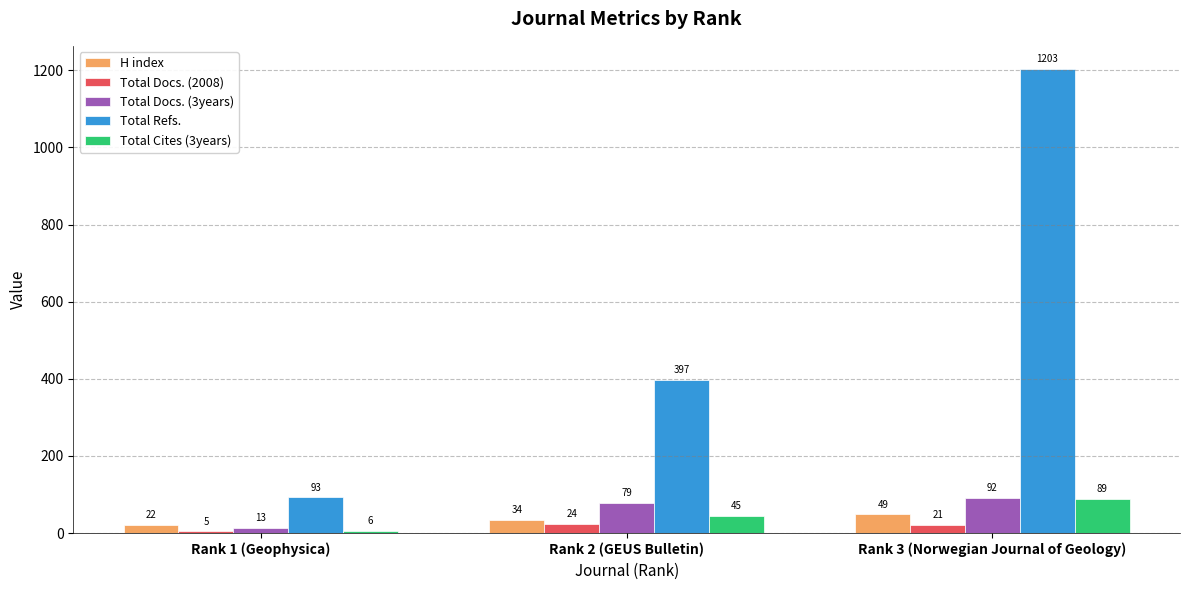

Rank the series by their maximum value, from highest to lowest.

Total Refs., Total Docs. (3years), Total Cites (3years), H index, Total Docs. (2008)